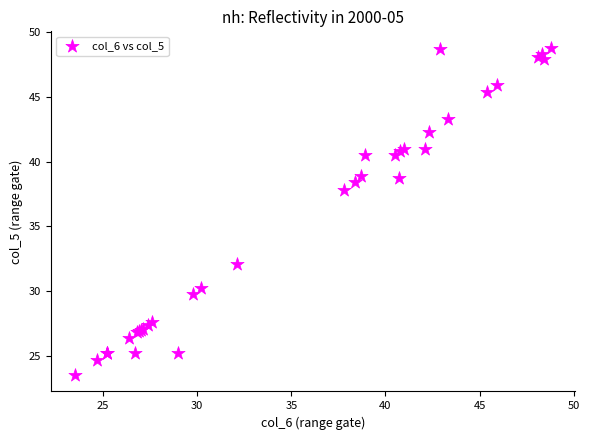

What Y value in the scatter plot is closest to 36?

37.8